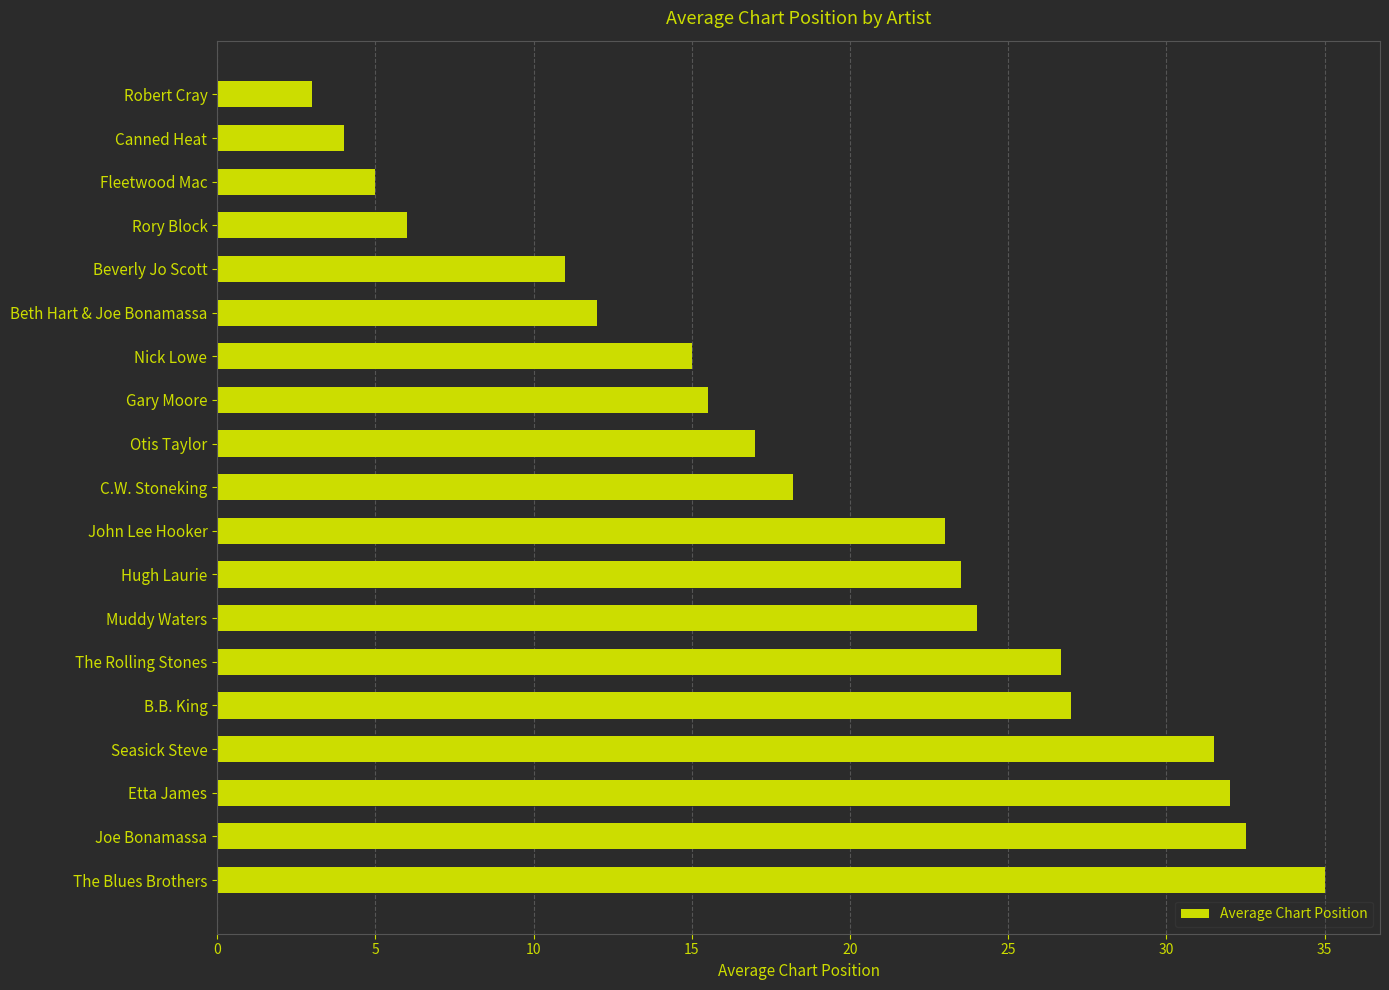

Which label corresponds to the largest value in the chart?

The Blues Brothers